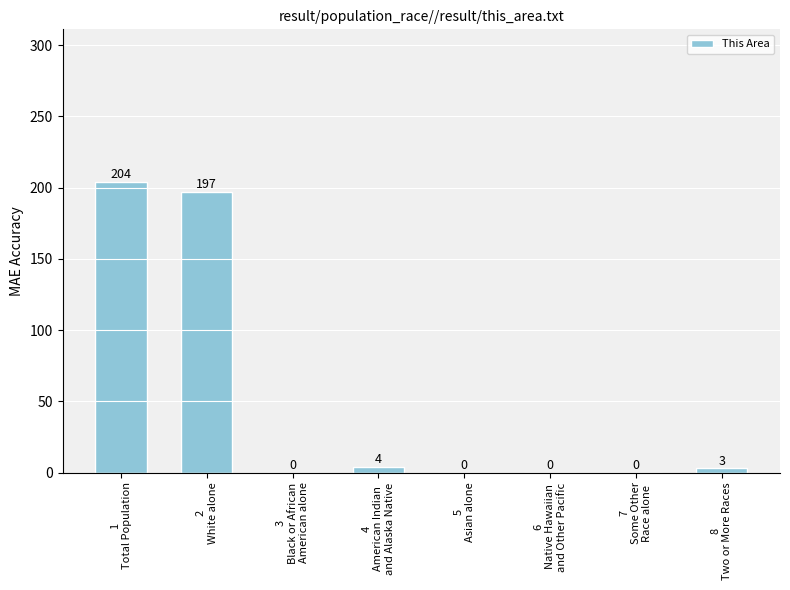

What is the sum of all values?

408